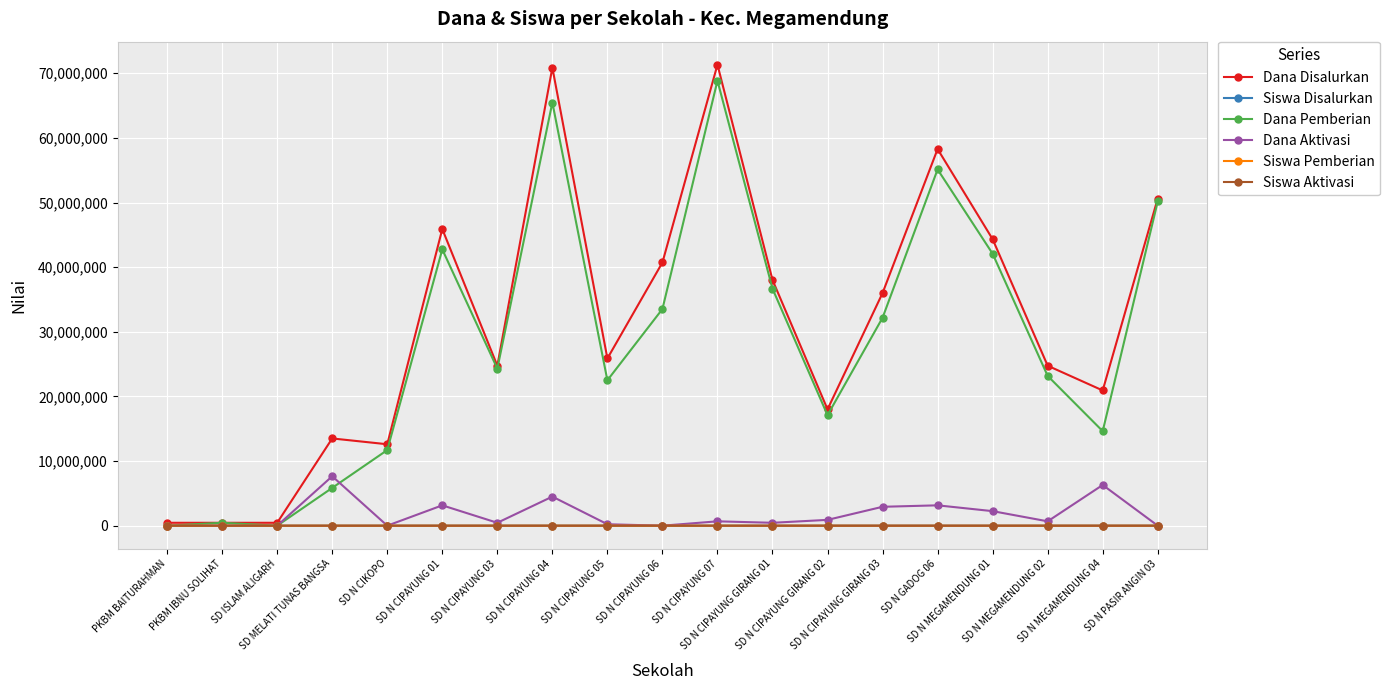

What position from the left is SD N MEGAMENDUNG 04?

18